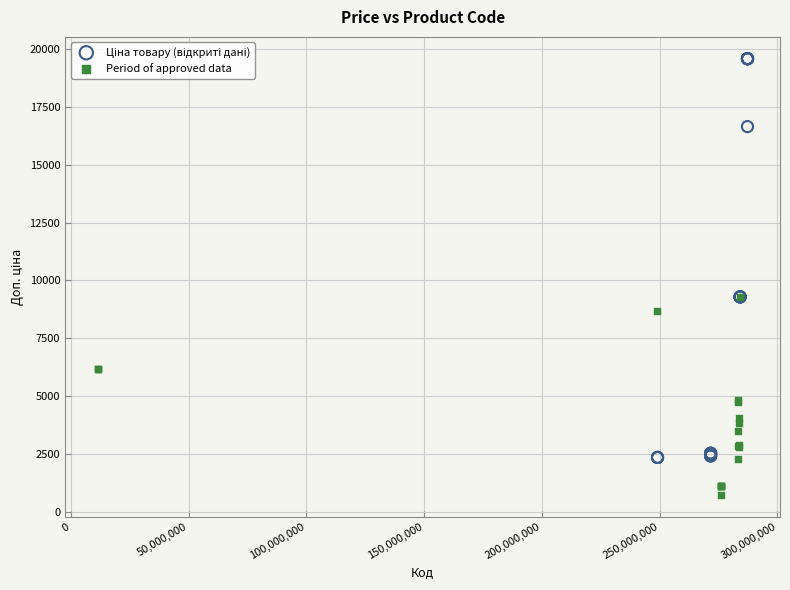

Which series contains the lowest Y value?

Period of approved data